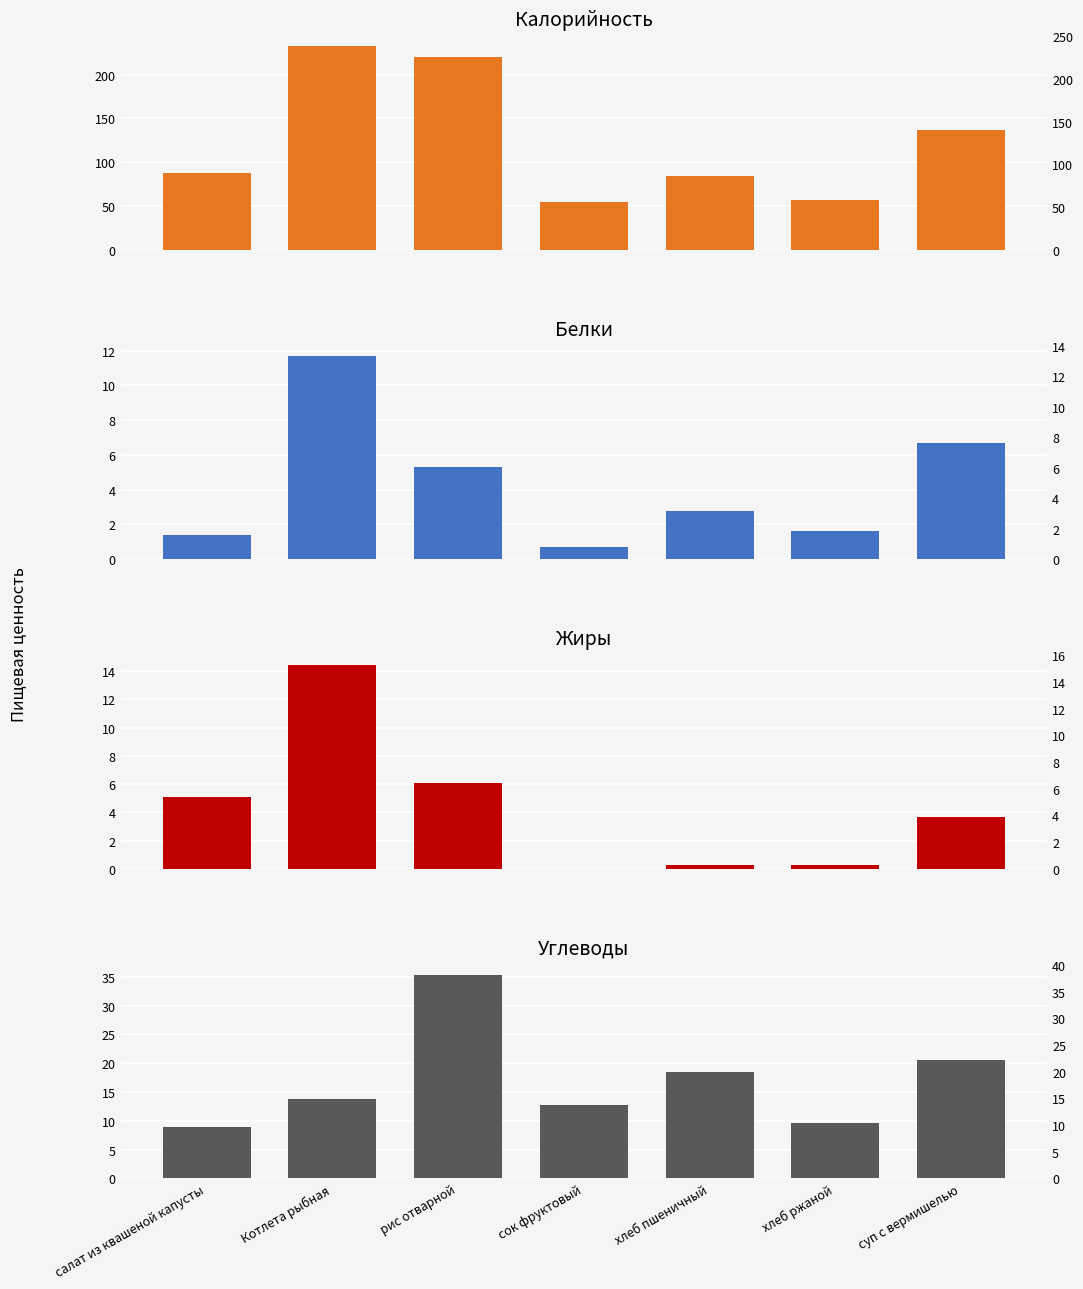

Are the bars horizontal?

No